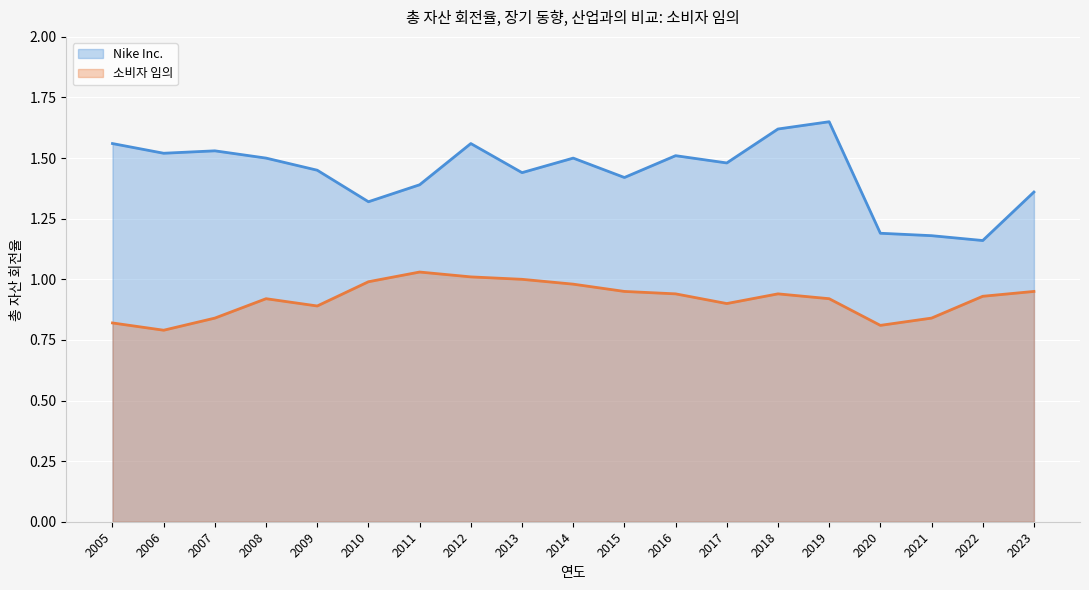

What is the spread (max minus min) of values at 2010?

0.3